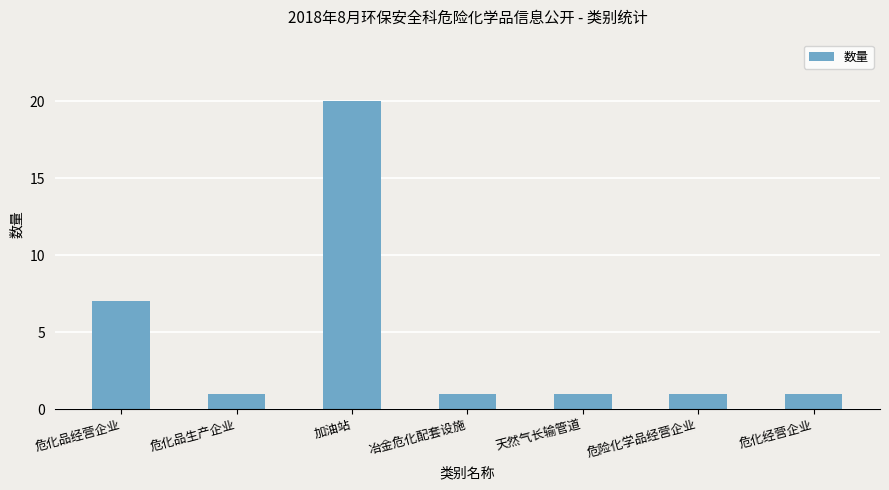

What is the ratio of the value at 危险化学品经营企业 to the value at 危化品生产企业?

1.0